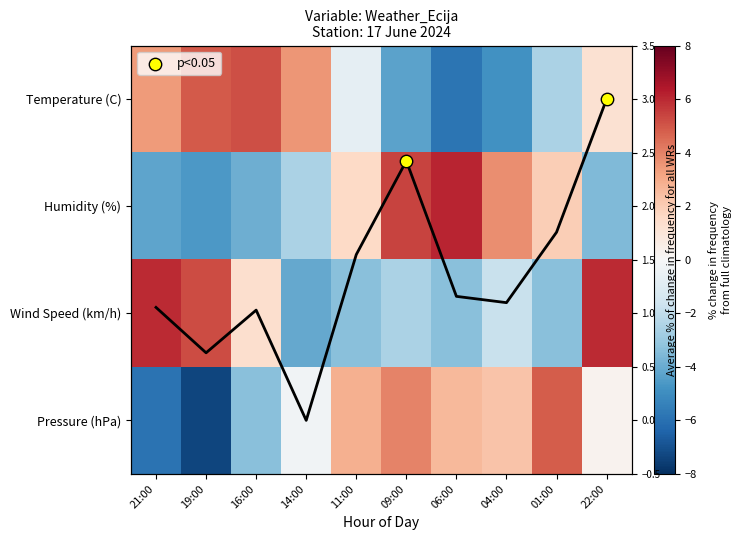

At how many categories does at least one series exceed 3?

9